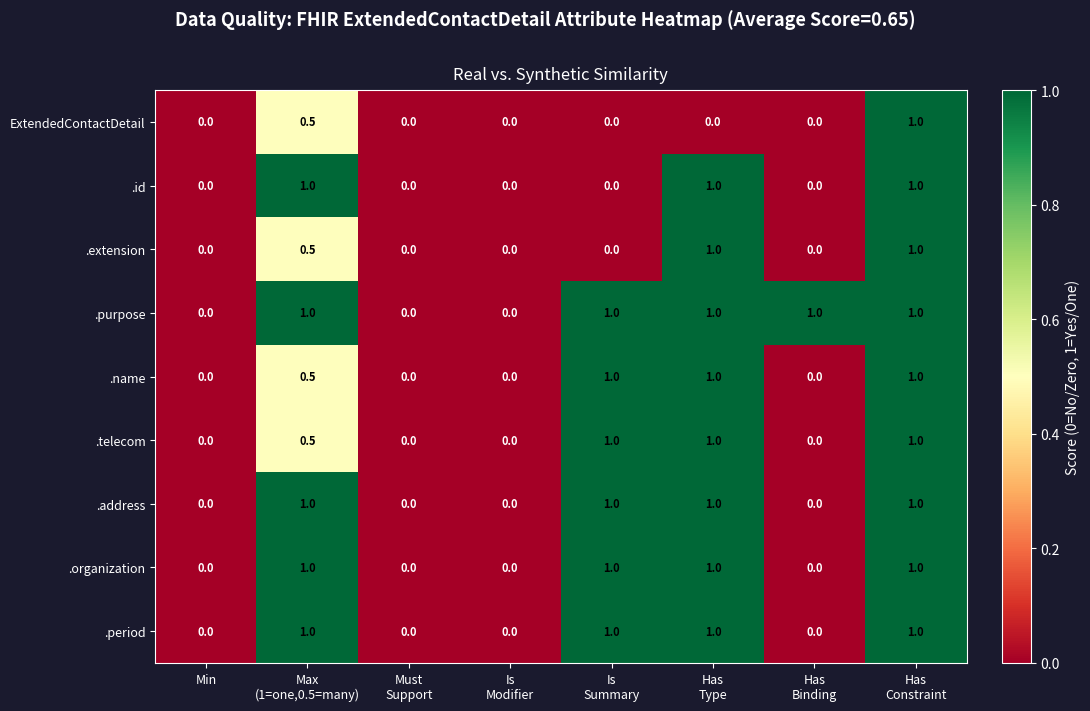

What is the average value of the .extension series?

0.3